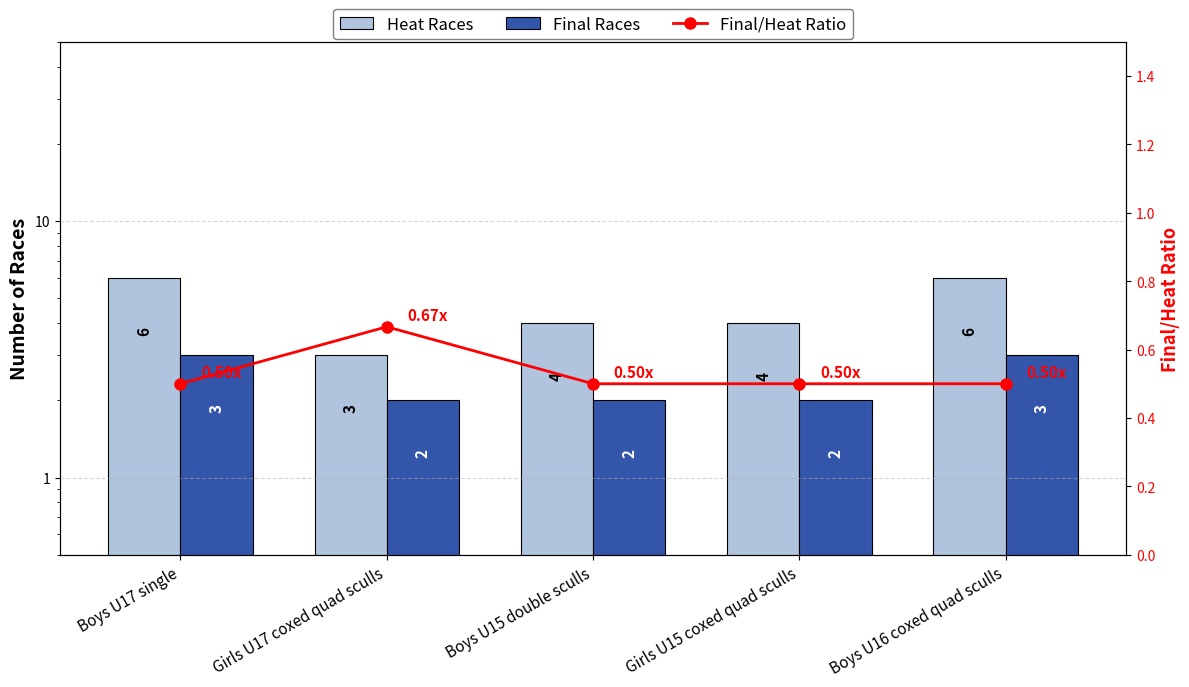

Which label corresponds to the largest value in the chart?

Boys U17 single